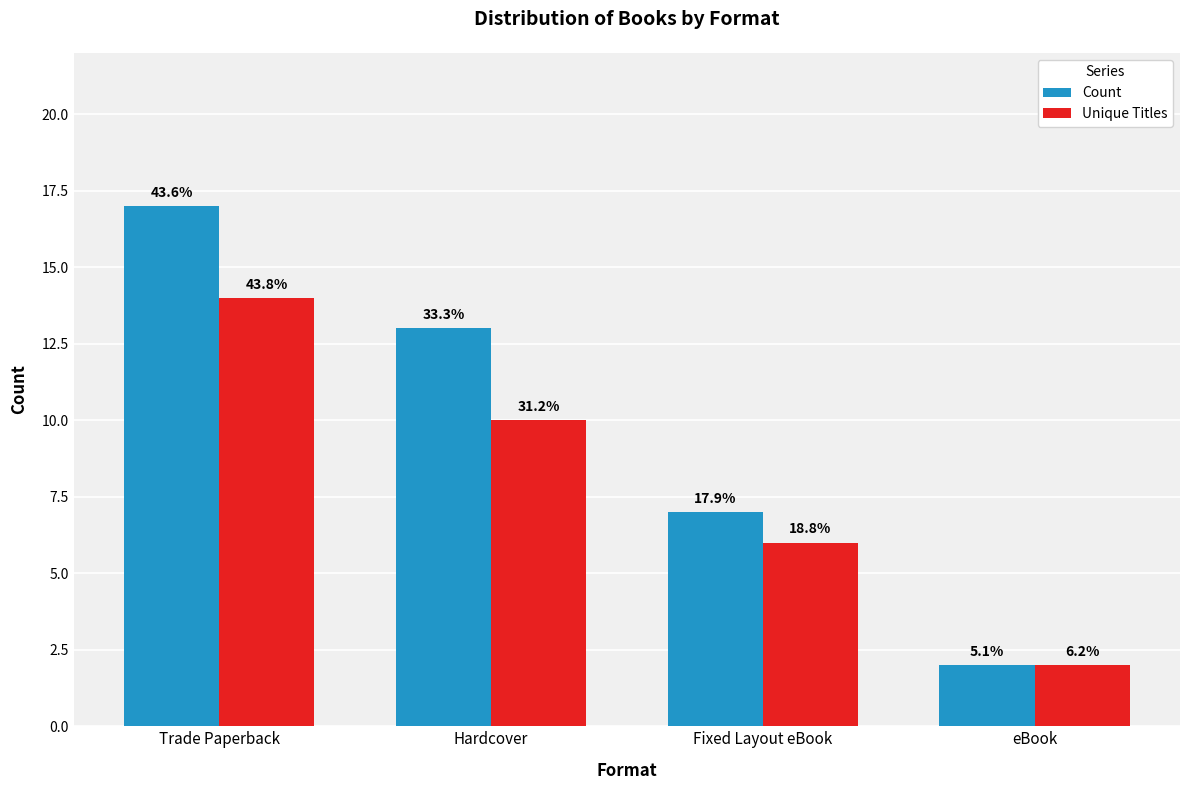

Rank the series at Hardcover from highest to lowest value.

Count, Unique Titles